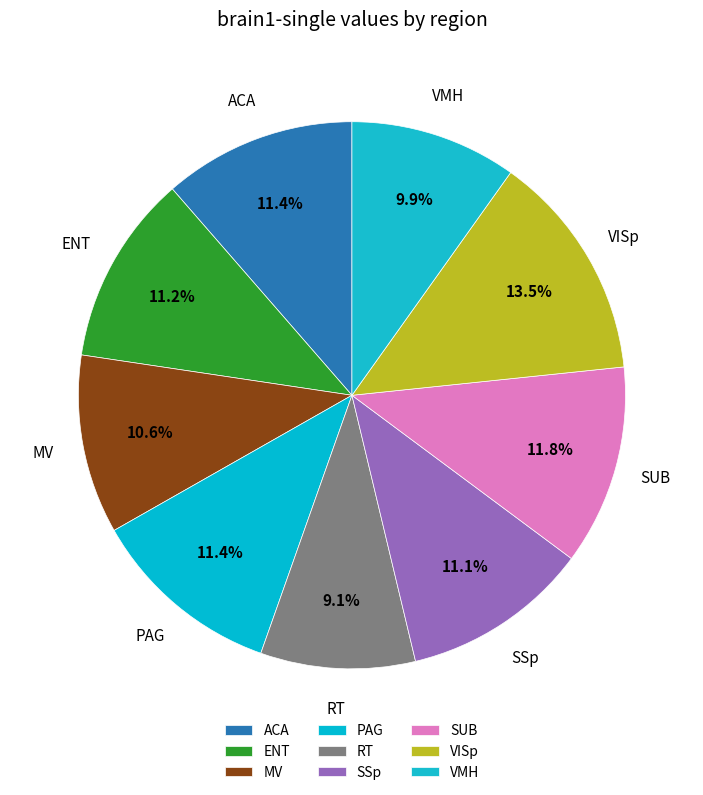

To the nearest percent, what is the difference between the largest and smallest slice percentages?

4%